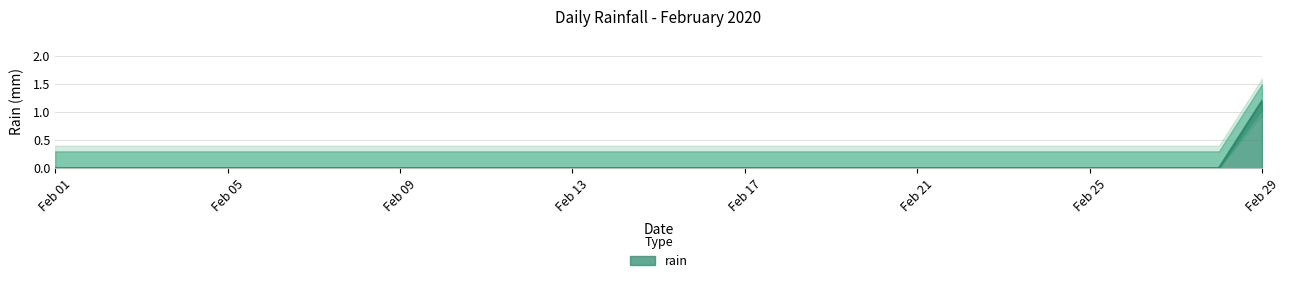

How many values are between 0 and 1?

28